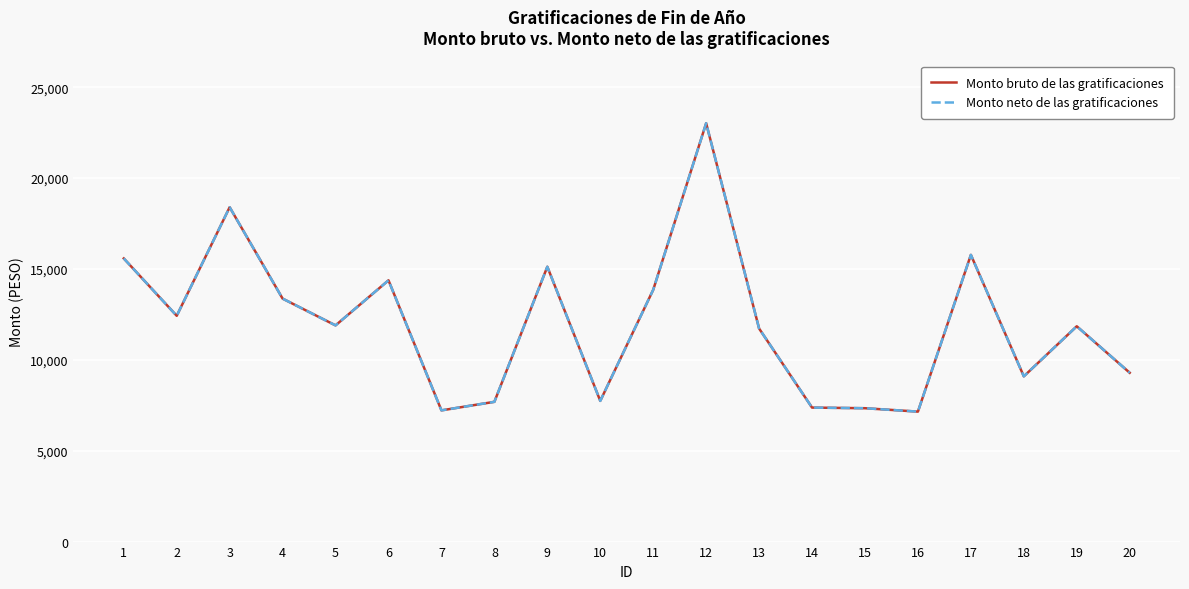

True or false: Monto neto de las gratificaciones and Monto bruto de las gratificaciones intersect in this chart.

False